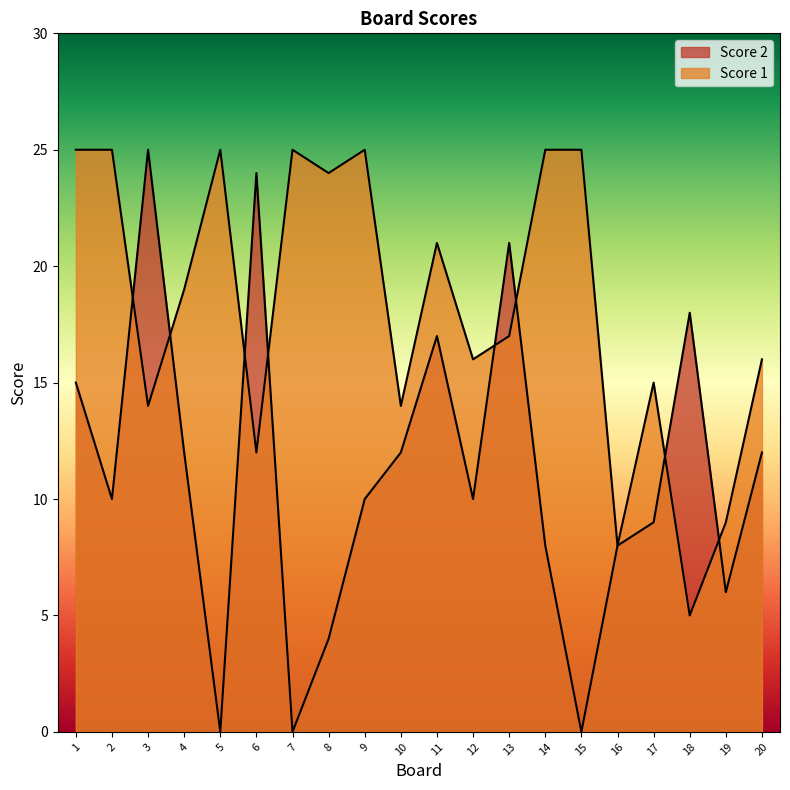

The value of Score 2 at 13 is 21. True or false?

True